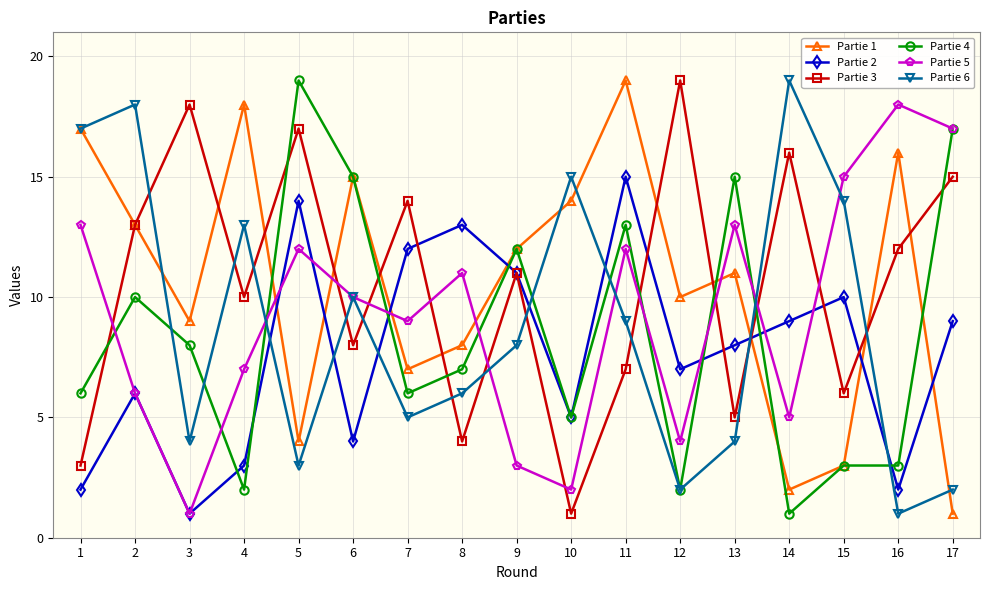

The Partie 2 series shows 2 at 5. True or false?

False